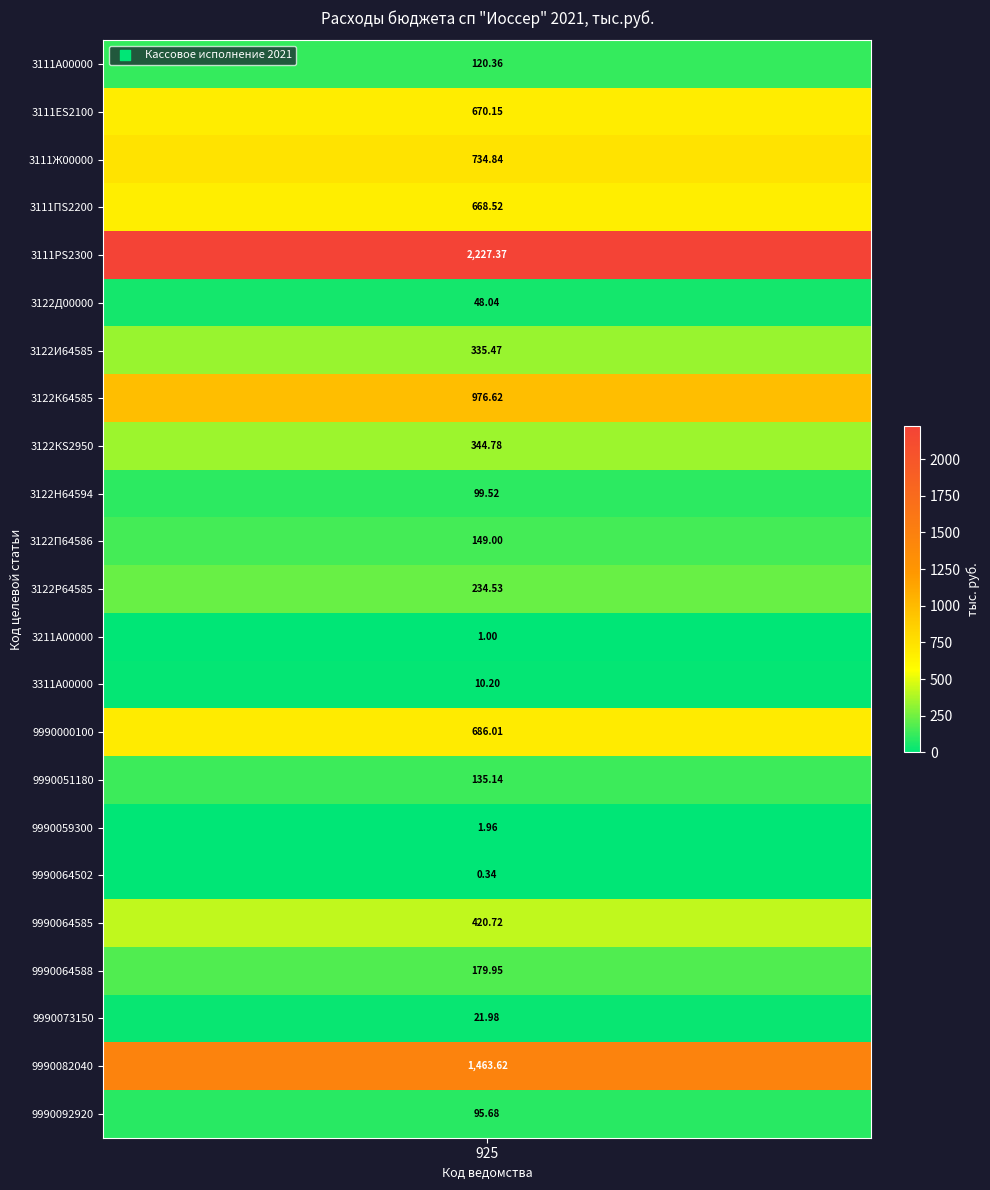

Rank the categories by value from lowest to highest.

9990064502, 3211А00000, 9990059300, 3311А00000, 9990073150, 3122Д00000, 9990092920, 3122Н64594, 3111А00000, 9990051180, 3122П64586, 9990064588, 3122Р64585, 3122И64585, 3122КS2950, 9990064585, 3111ПS2200, 3111ЕS2100, 9990000100, 3111Ж00000, 3122К64585, 9990082040, 3111РS2300